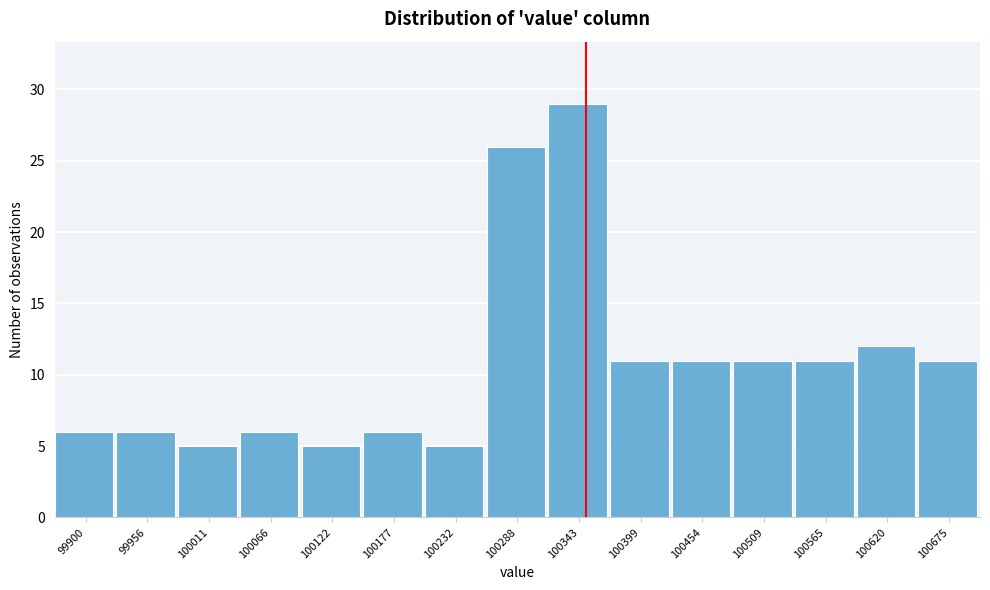

Reading left to right, transcribe all the data shown in this chart.

6	6	5	6	5	6	5	26	29	11	11	11	11	12	11